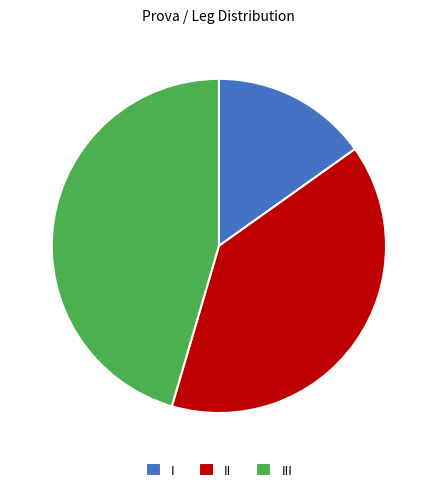

Which slice is the smallest?

I